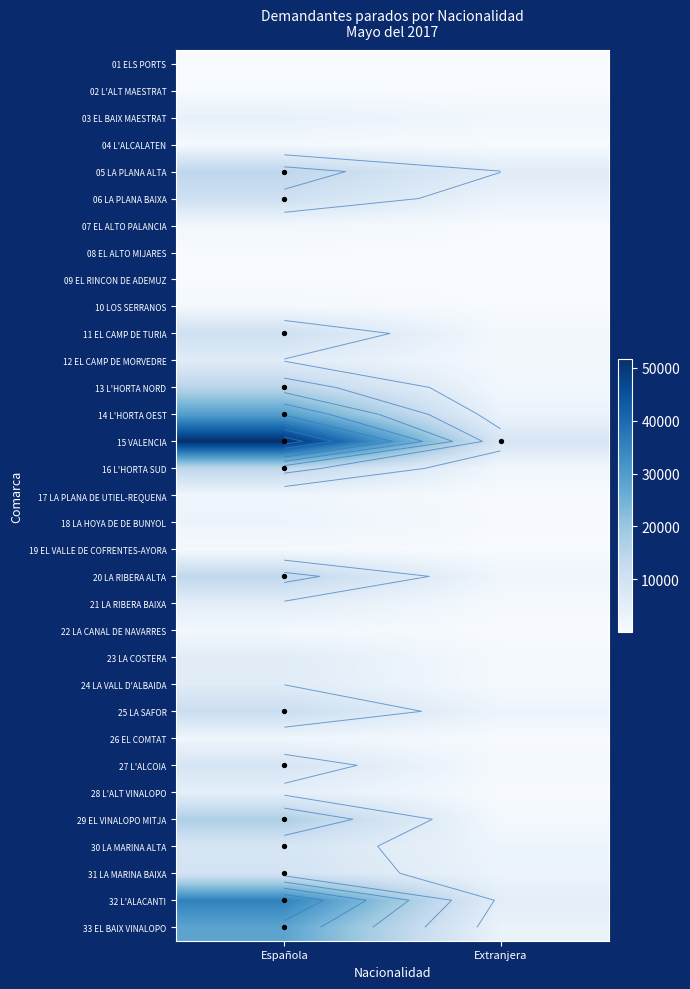

Which label corresponds to the smallest value in the chart?

Extranjera